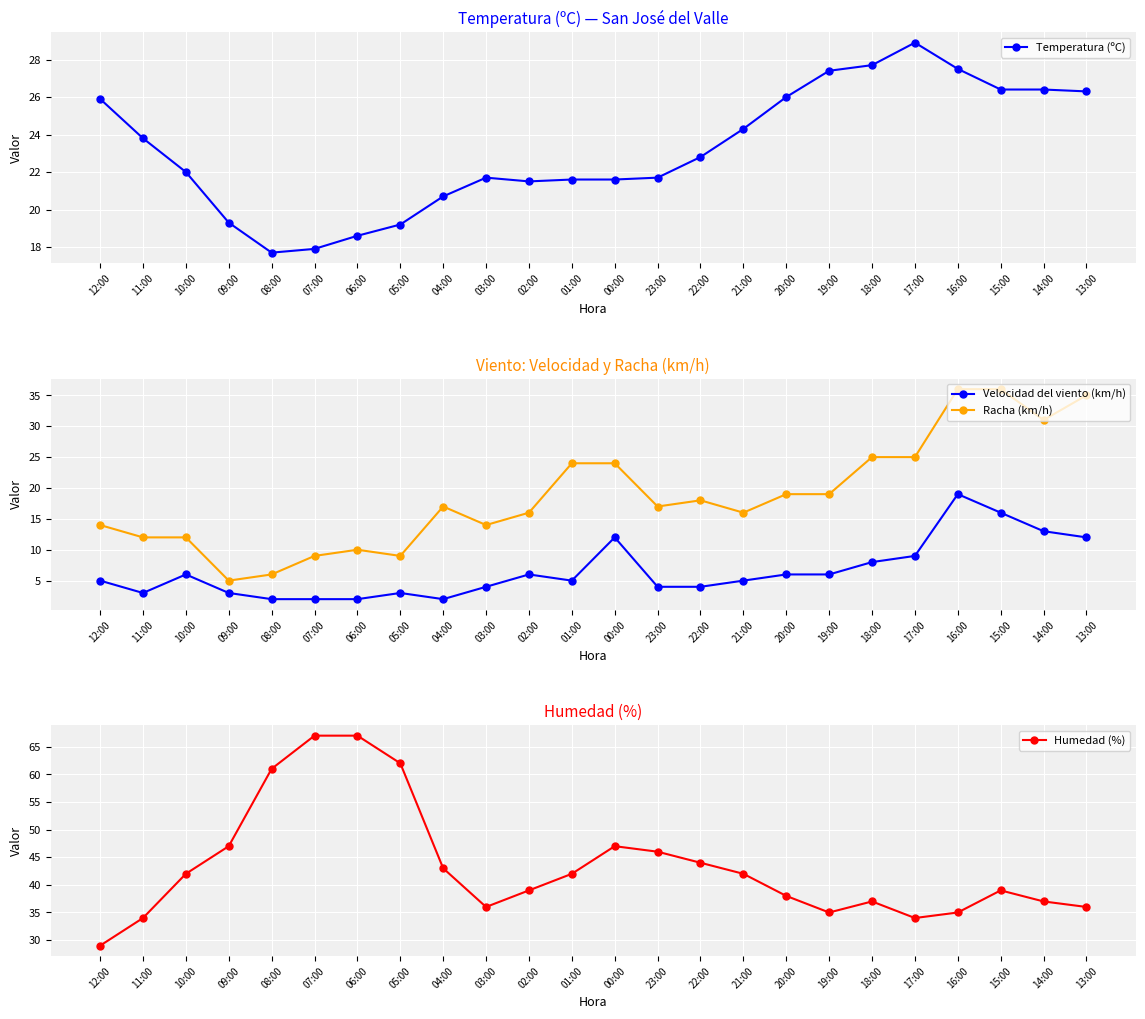

True or false: Velocidad del viento (km/h) has more than 2 interior local peaks.

True